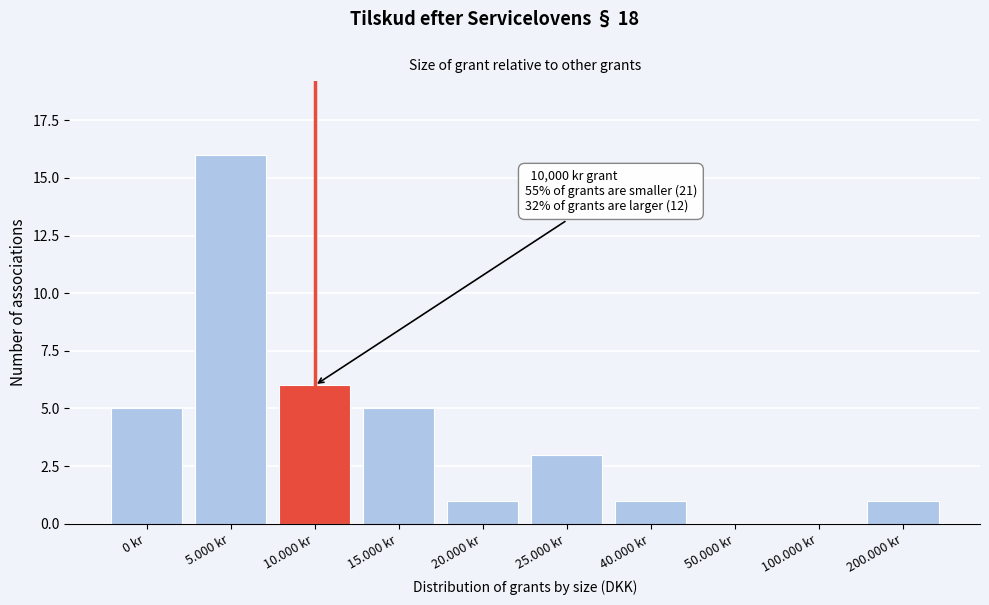

Reading right to left, list all the values displayed in this chart.

200.000 kr=1	100.000 kr=0	50.000 kr=0	40.000 kr=1	25.000 kr=3	20.000 kr=1	15.000 kr=5	10.000 kr=6	5.000 kr=16	0 kr=5